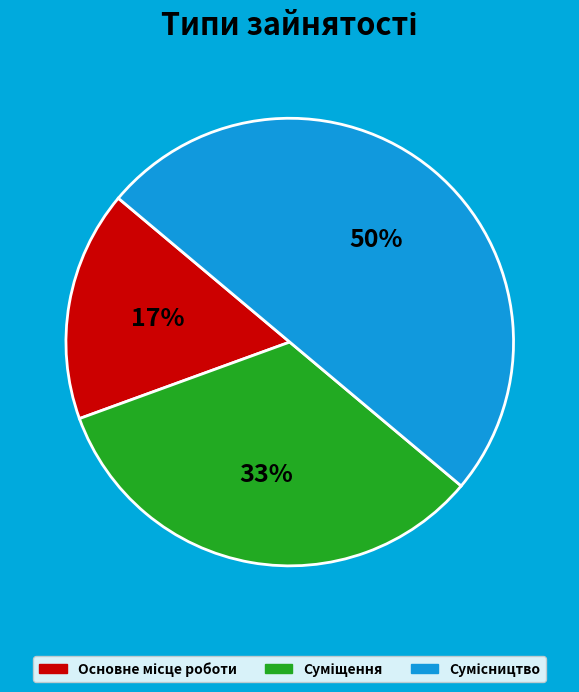

To the nearest percent, what is the average slice percentage?

33%